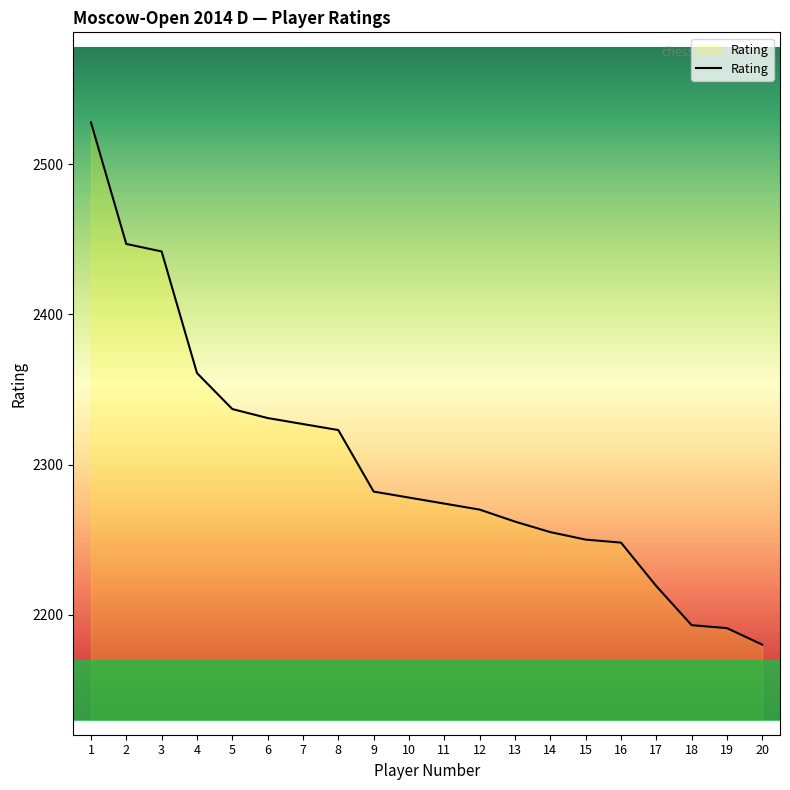

True or false: the data shows 2982 at 11.

False